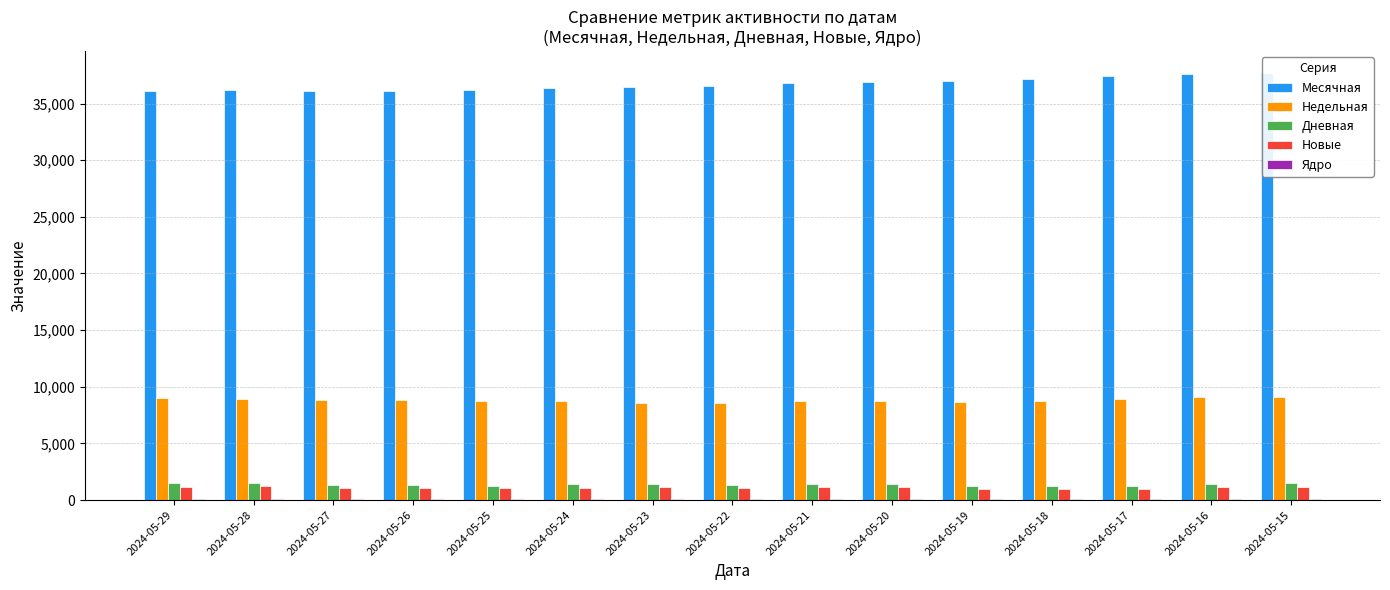

How many bars are there in total?

75